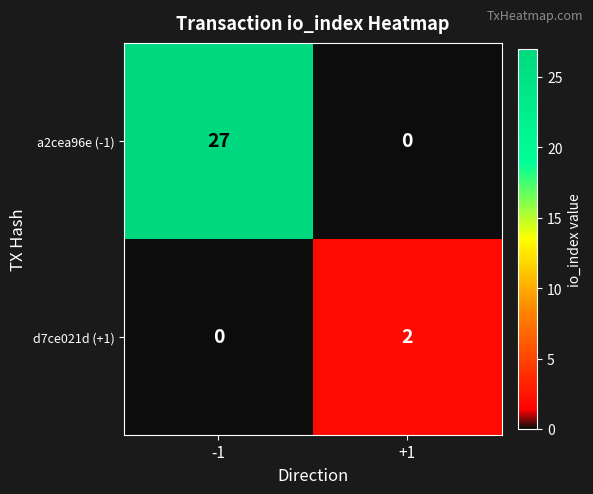

Is it true that a2cea96e (-1) equals 27 at -1?

True